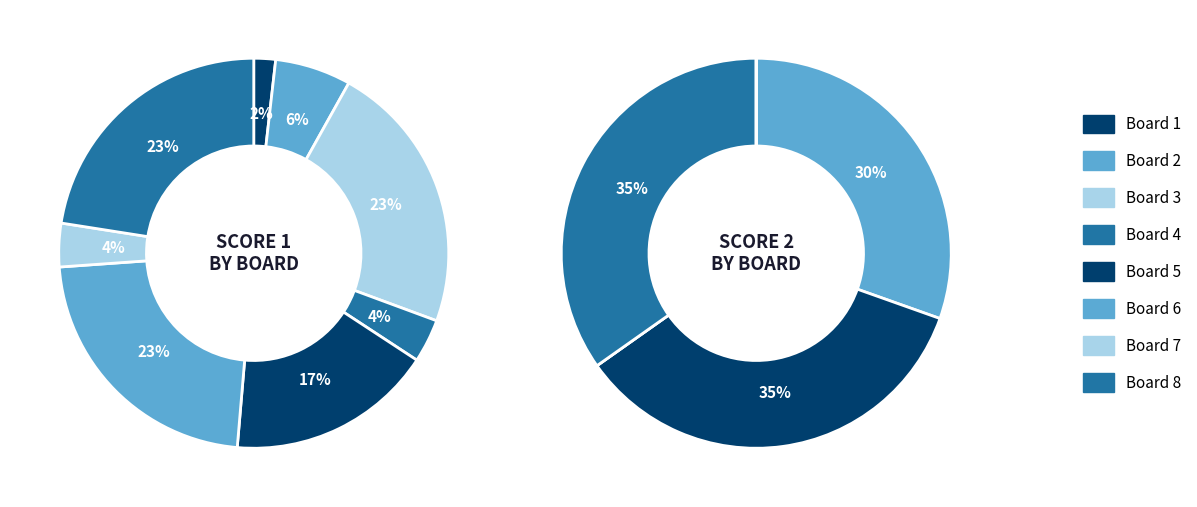

Does any single category account for the majority?

No